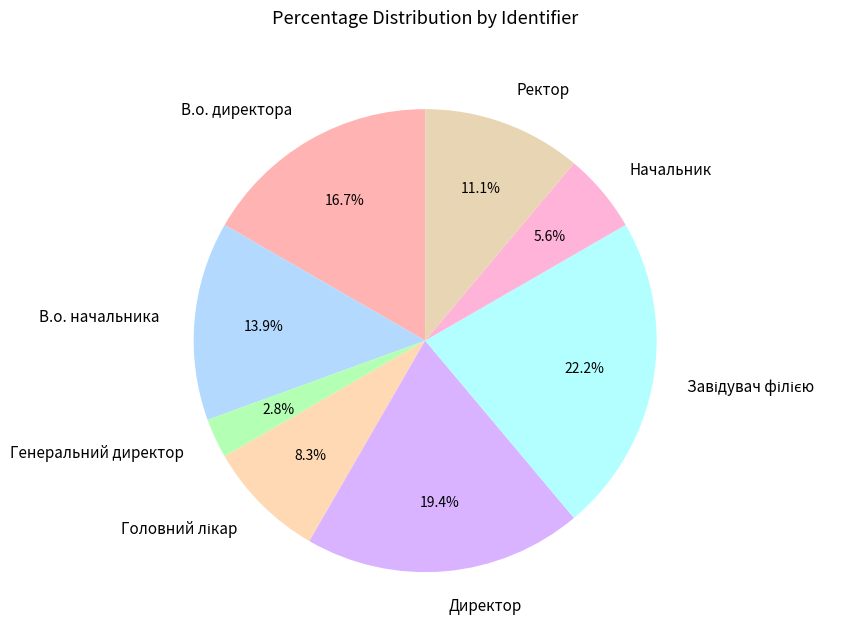

True or false: Директор accounts for 19% of the total.

True